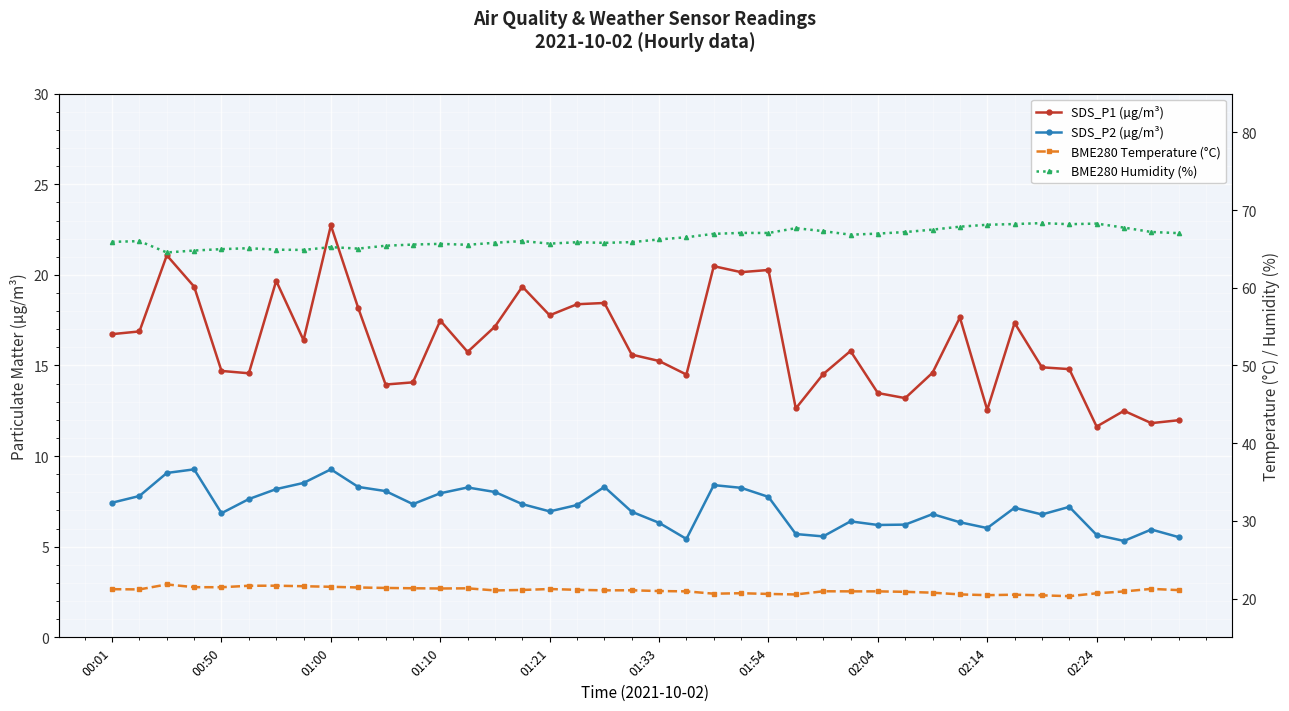

How many lines are shown in the chart?

4